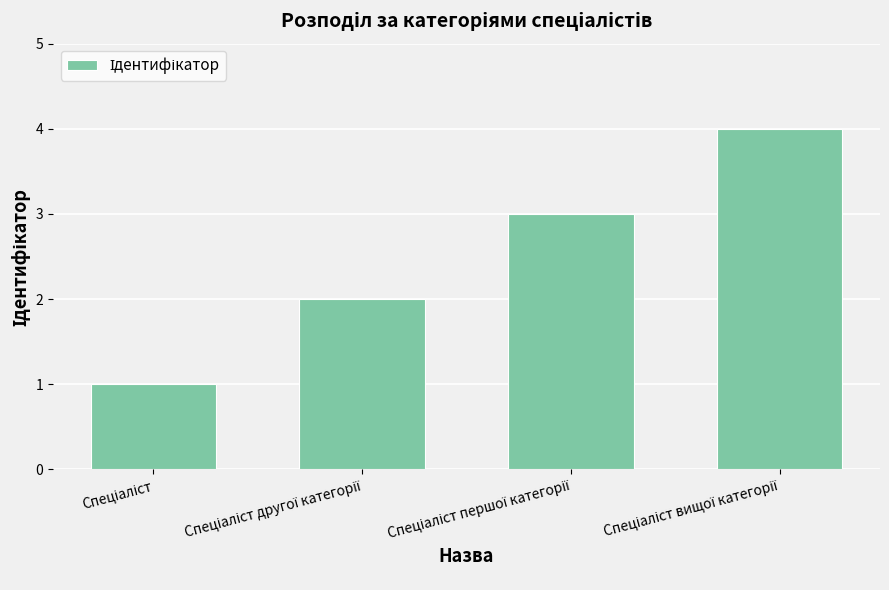

Reading right to left, transcribe all the data shown in this chart.

4	3	2	1